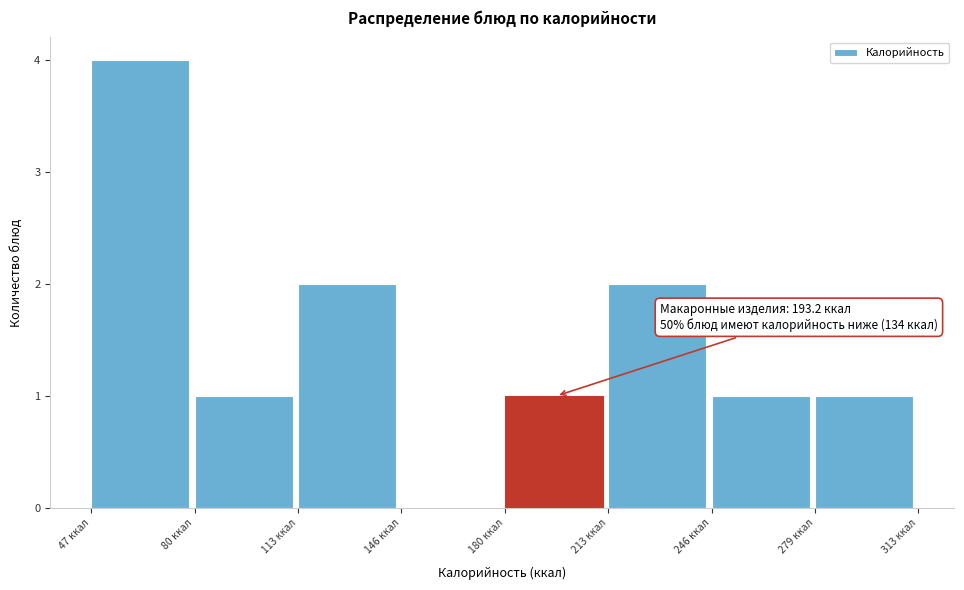

Which range on the x-axis has the tallest bar?

45 to 80